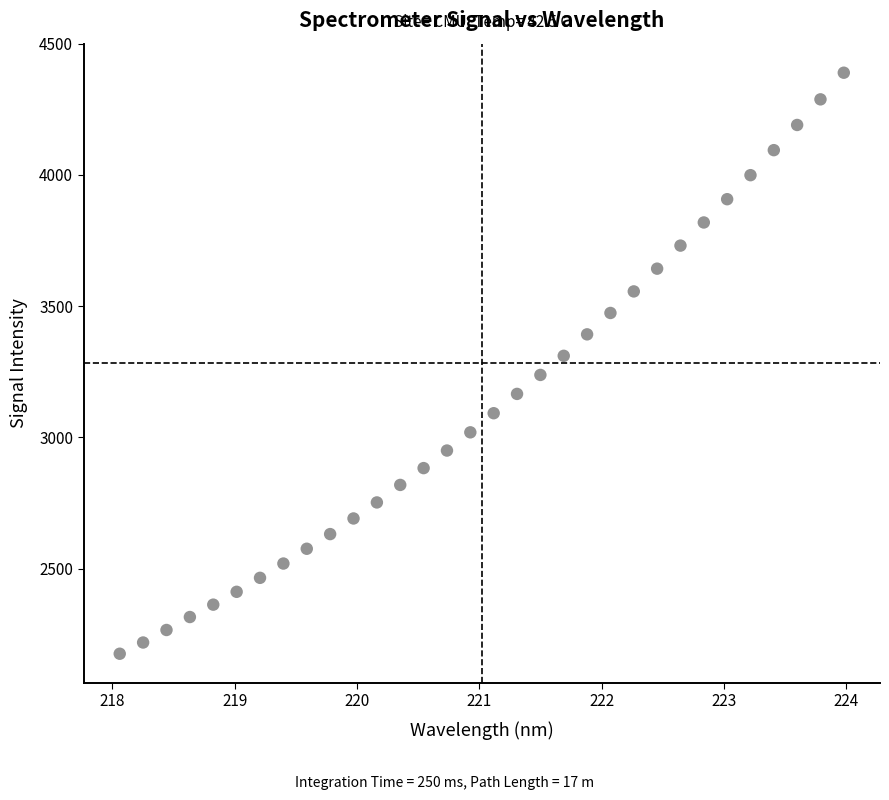

What is the range of Y values (max minus min)?

2213.5